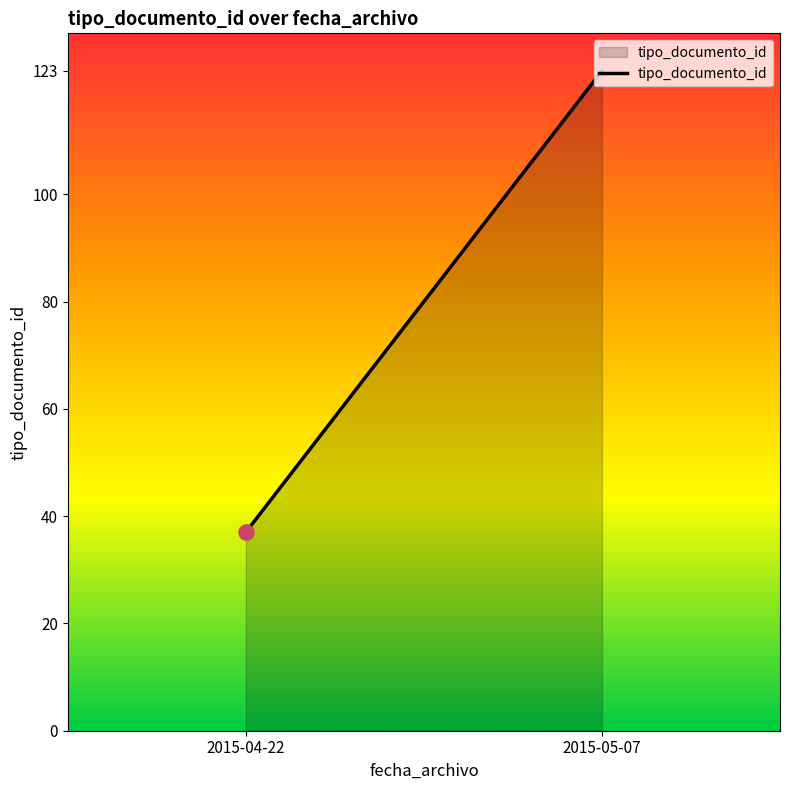

What is the change in value from 2015-04-22 to 2015-05-07?

+88